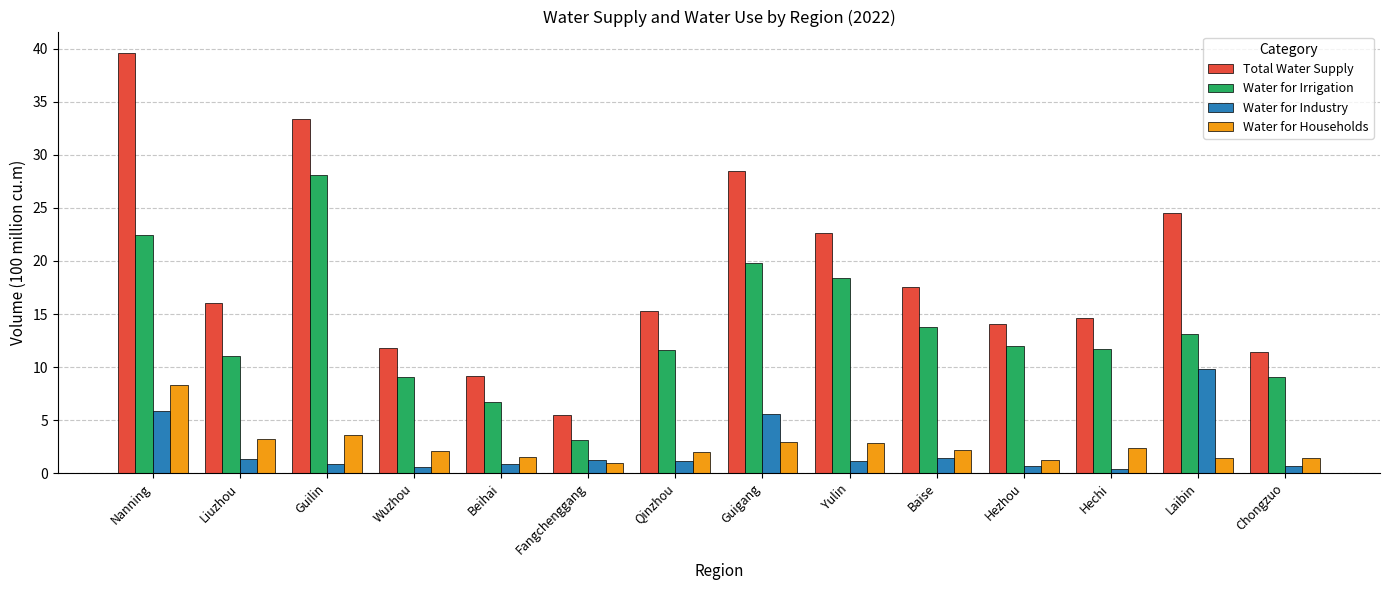

How many groups of bars are there?

14